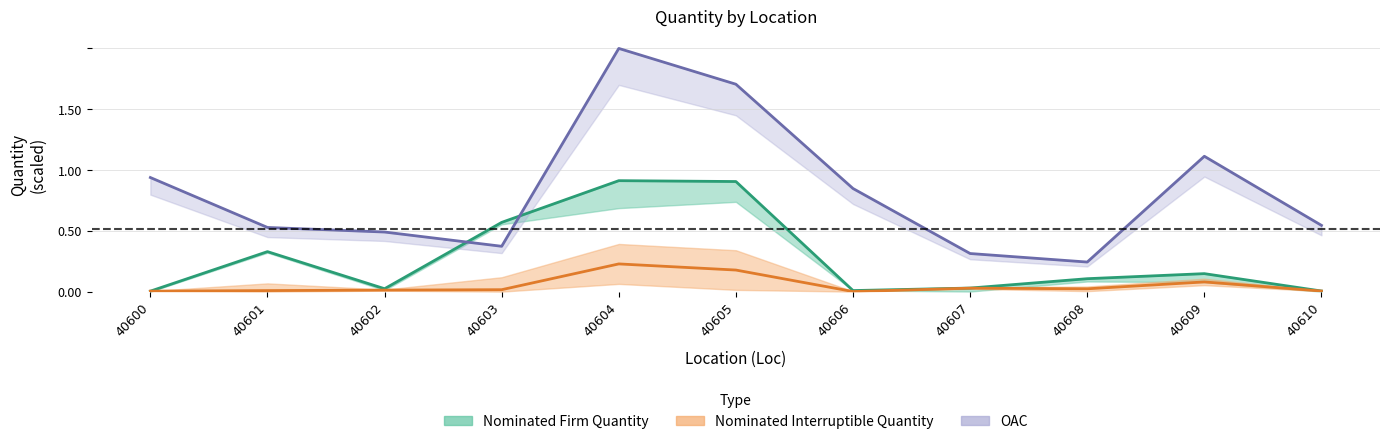

What value does the OAC series have at 40610?

0.5